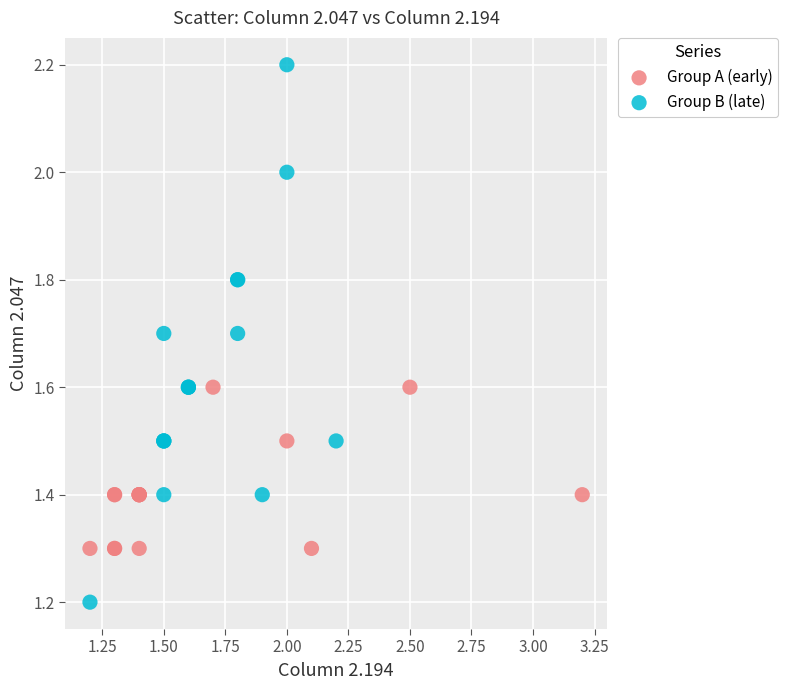

Which series reaches the maximum Y coordinate?

Group B (late)